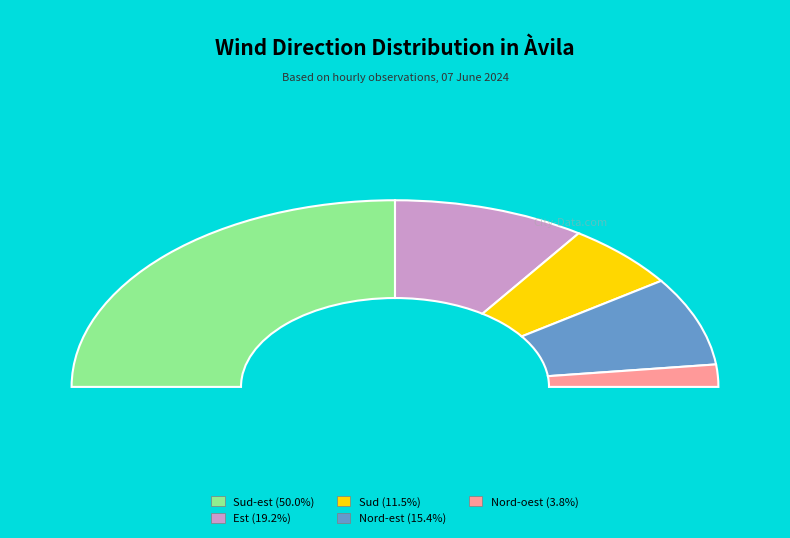

To the nearest percent, what is the difference between the Sud and Nord-est slice percentages?

4%